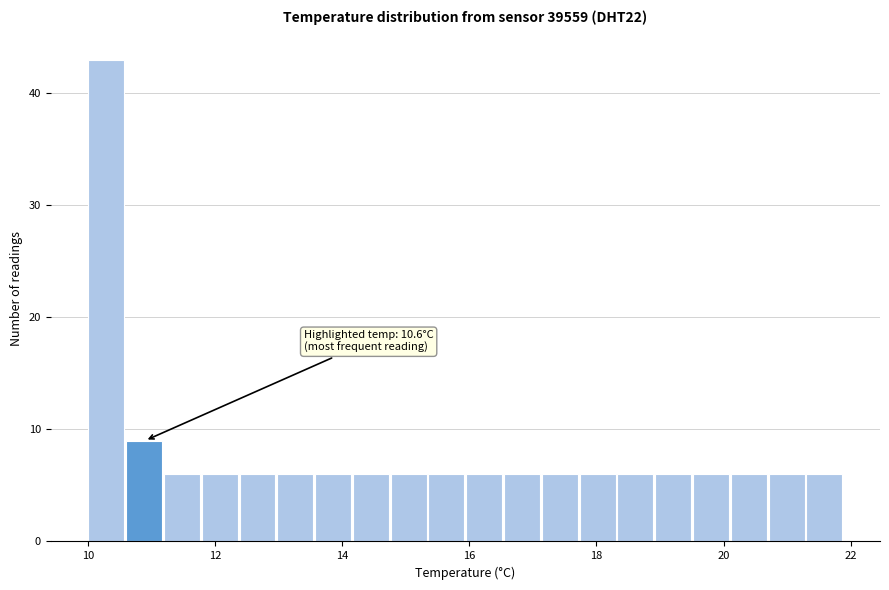

Read against the x-axis, roughly where is the centre of the tallest bar?

10.2